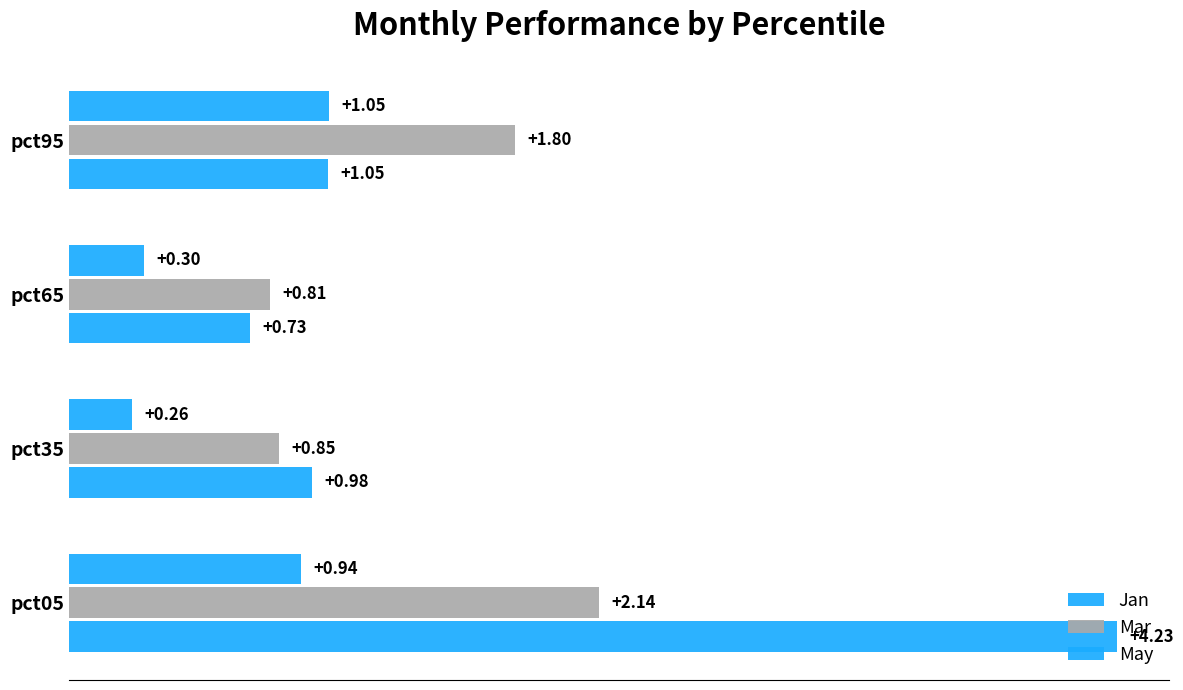

What is the sum of all Mar values?

5.6